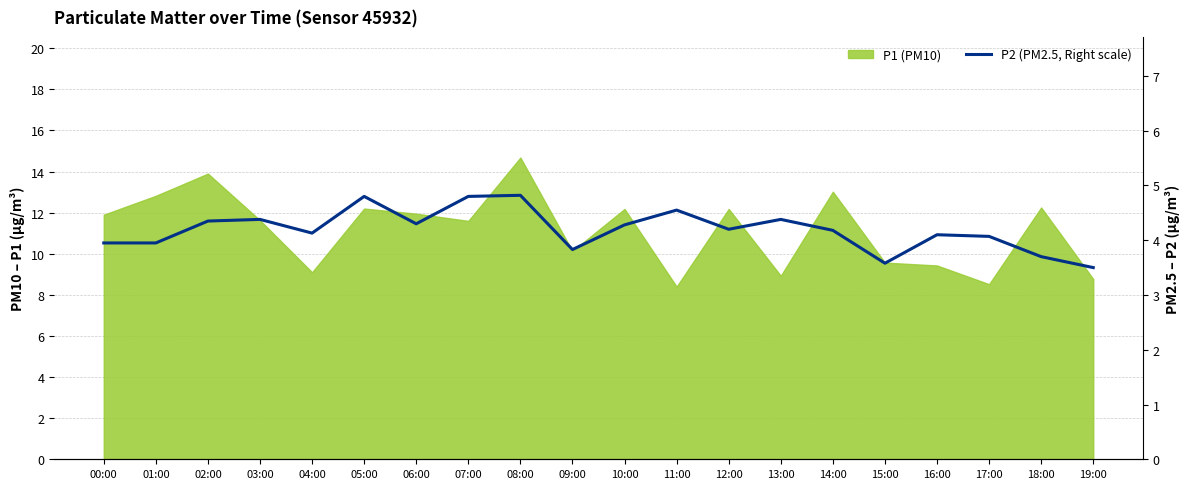

Reading right to left, what are all the values shown in this chart?

3.5	3.7	4.1	4.1	3.6	4.2	4.4	4.2	4.5	4.3	3.8	4.8	4.8	4.3	4.8	4.1	4.4	4.3	4.0	4.0